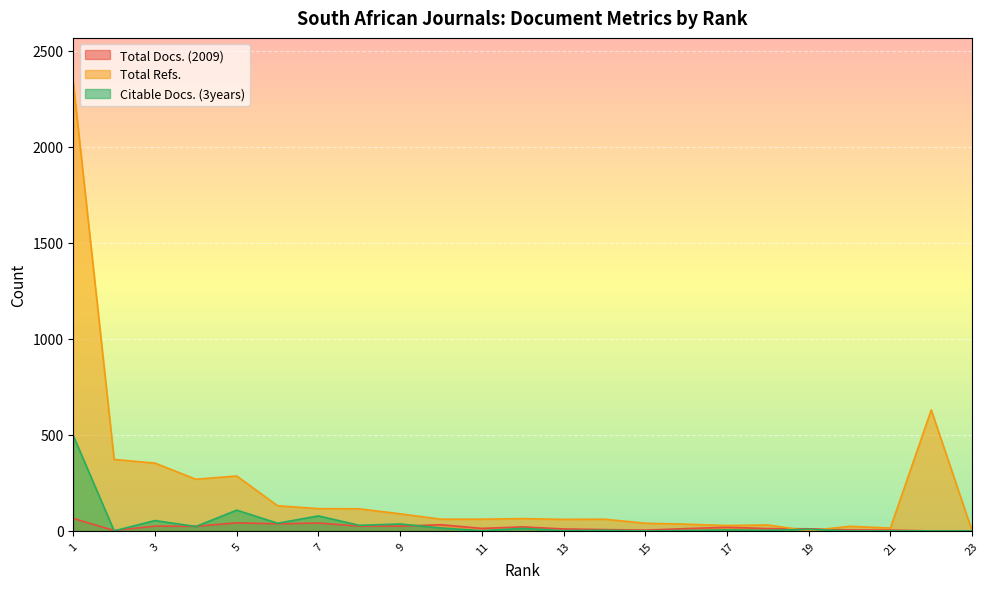

What are all the series names shown in the legend?

Total Docs. (2009), Total Refs., Citable Docs. (3years)